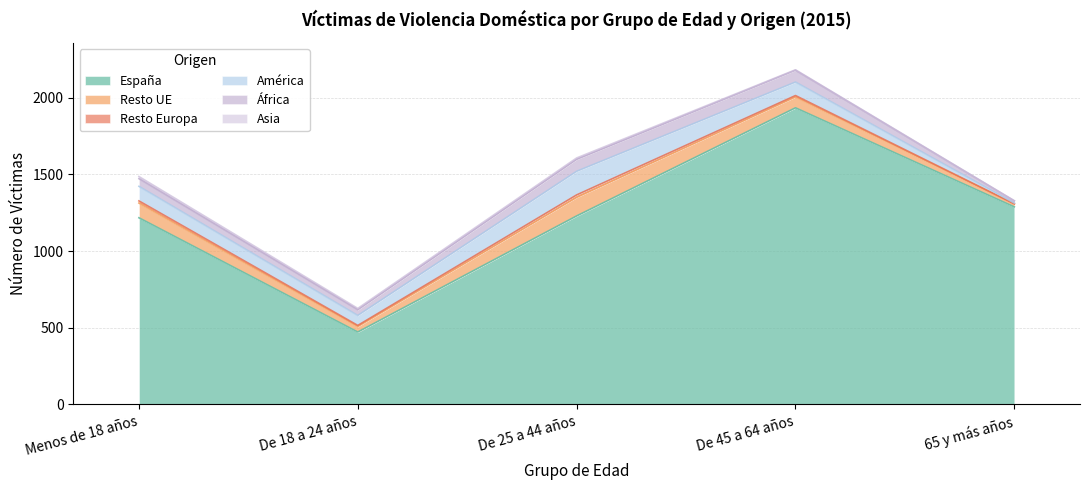

The value of Asia at De 25 a 44 años is 6. True or false?

False